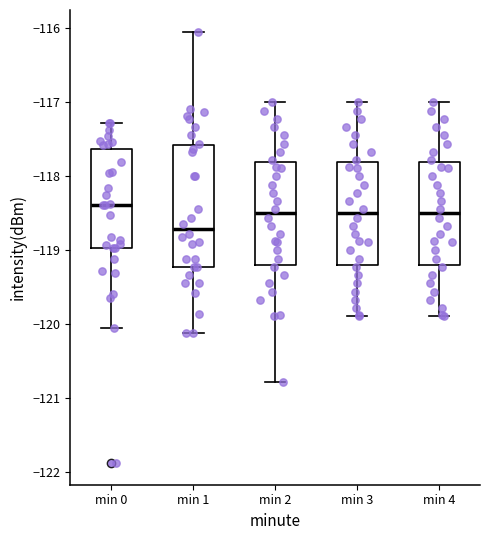

Reading left to right, transcribe this box plot: for each box, give where its median line is, the range the box spans, and where its two whiskers end, as read against the y-axis. The values are not printed on the chart, so give them approximately, as read against the axis.

min 0: median -118.4, box -119.0 to -117.6, whiskers -120.1 to -117.3
min 1: median -118.7, box -119.2 to -117.6, whiskers -120.1 to -116.1
min 2: median -118.5, box -119.2 to -117.8, whiskers -120.8 to -117.0
min 3: median -118.5, box -119.2 to -117.8, whiskers -119.9 to -117.0
min 4: median -118.5, box -119.2 to -117.8, whiskers -119.9 to -117.0